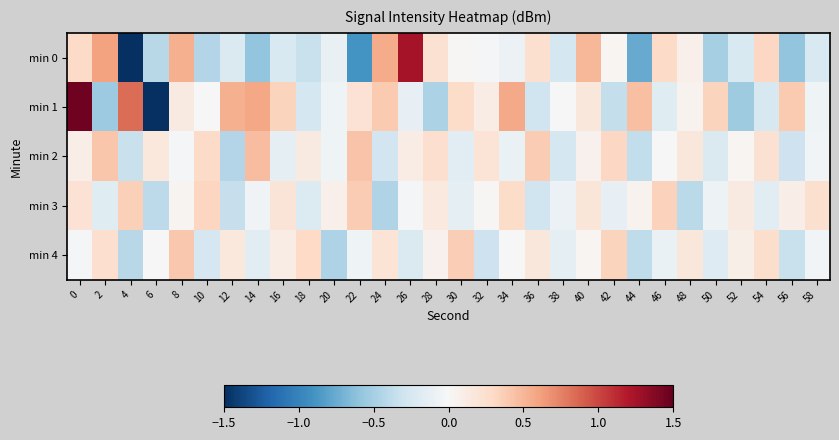

Reading right to left, what are all the values shown in this chart?

min 0: 58=-0.2	56=-0.6	54=0.3	52=-0.2	50=-0.5	48=0.1	46=0.3	44=-0.8	42=0.0	40=0.5	38=-0.3	36=0.2	34=-0.1	32=-0.0	30=0.0	28=0.2	26=1.2	24=0.6	22=-0.9	20=-0.1	18=-0.3	16=-0.2	14=-0.6	12=-0.2	10=-0.4	8=0.5	6=-0.4	4=-1.6	2=0.6	0=0.3
min 1: 58=-0.1	56=0.4	54=-0.2	52=-0.5	50=0.3	48=0.0	46=-0.2	44=0.5	42=-0.4	40=0.2	38=-0.0	36=-0.3	34=0.6	32=0.1	30=0.3	28=-0.5	26=-0.1	24=0.4	22=0.2	20=-0.1	18=-0.3	16=0.3	14=0.6	12=0.5	10=0.0	8=0.1	6=-2.0	4=0.8	2=-0.5	0=1.5
min 2: 58=-0.0	56=-0.3	54=0.2	52=0.0	50=-0.2	48=0.2	46=-0.0	44=-0.4	42=0.3	40=0.1	38=-0.3	36=0.4	34=-0.1	32=0.2	30=-0.2	28=0.3	26=0.1	24=-0.3	22=0.4	20=-0.1	18=0.1	16=-0.1	14=0.5	12=-0.4	10=0.3	8=-0.0	6=0.2	4=-0.3	2=0.4	0=0.1
min 3: 58=0.2	56=0.1	54=-0.2	52=0.1	50=-0.1	48=-0.4	46=0.4	44=0.0	42=-0.1	40=0.2	38=-0.1	36=-0.3	34=0.3	32=0.0	30=-0.1	28=0.1	26=-0.0	24=-0.5	22=0.4	20=0.1	18=-0.2	16=0.2	14=-0.1	12=-0.3	10=0.3	8=0.0	6=-0.4	4=0.4	2=-0.2	0=0.2
min 4: 58=-0.0	56=-0.3	54=0.3	52=0.1	50=-0.2	48=0.2	46=-0.1	44=-0.4	42=0.3	40=0.0	38=-0.1	36=0.2	34=-0.0	32=-0.3	30=0.4	28=0.1	26=-0.2	24=0.2	22=-0.1	20=-0.5	18=0.3	16=0.1	14=-0.2	12=0.2	10=-0.3	8=0.4	6=0.0	4=-0.4	2=0.3	0=-0.0